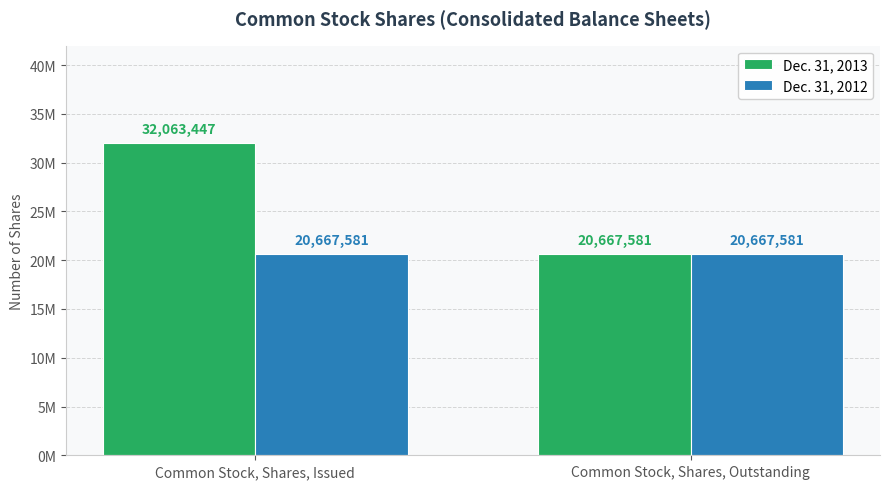

Does the chart contain stacked bars?

No